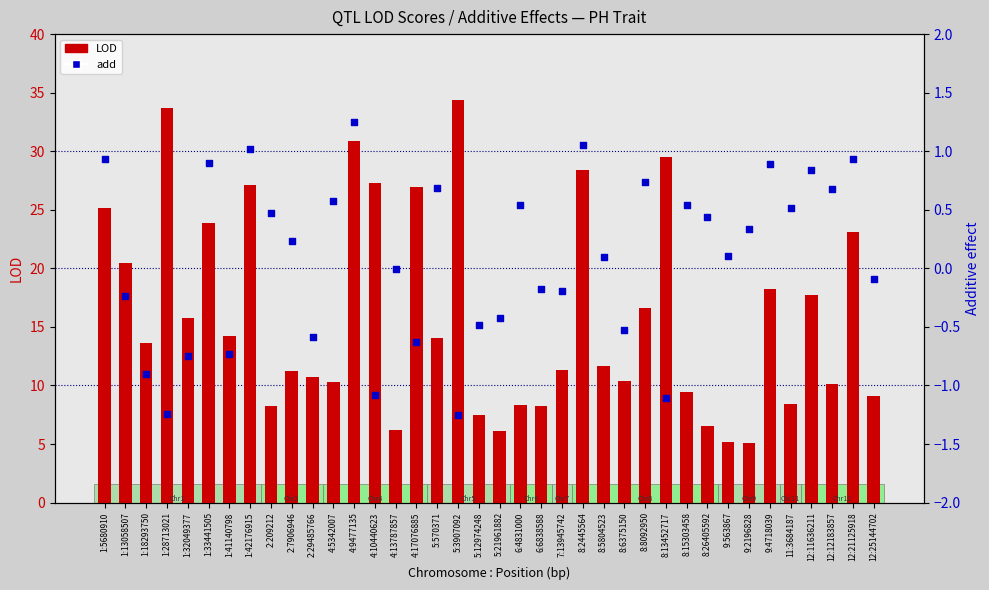

Which series reaches the maximum Y coordinate?

LOD